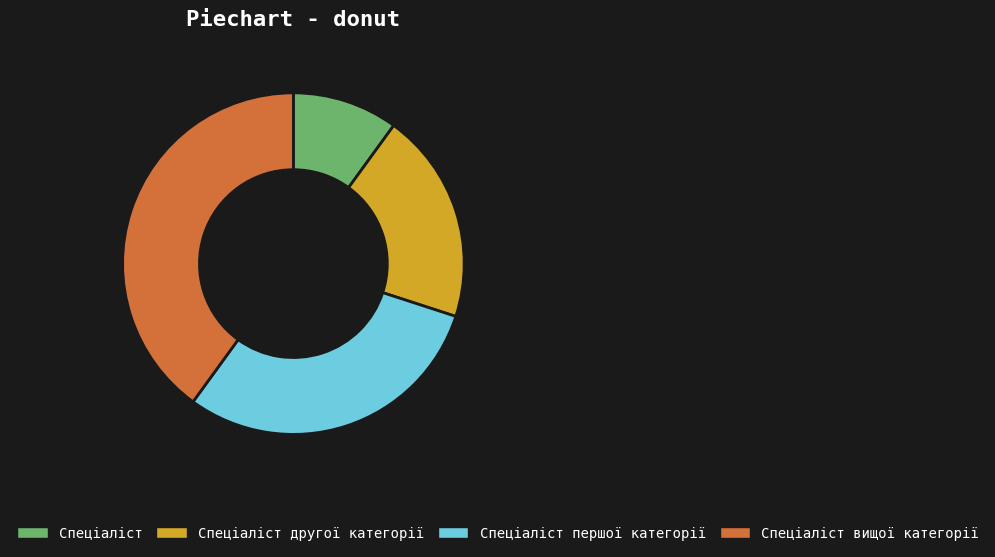

Is the sum of Спеціаліст вищої категорії and Спеціаліст другої категорії greater than half?

Yes